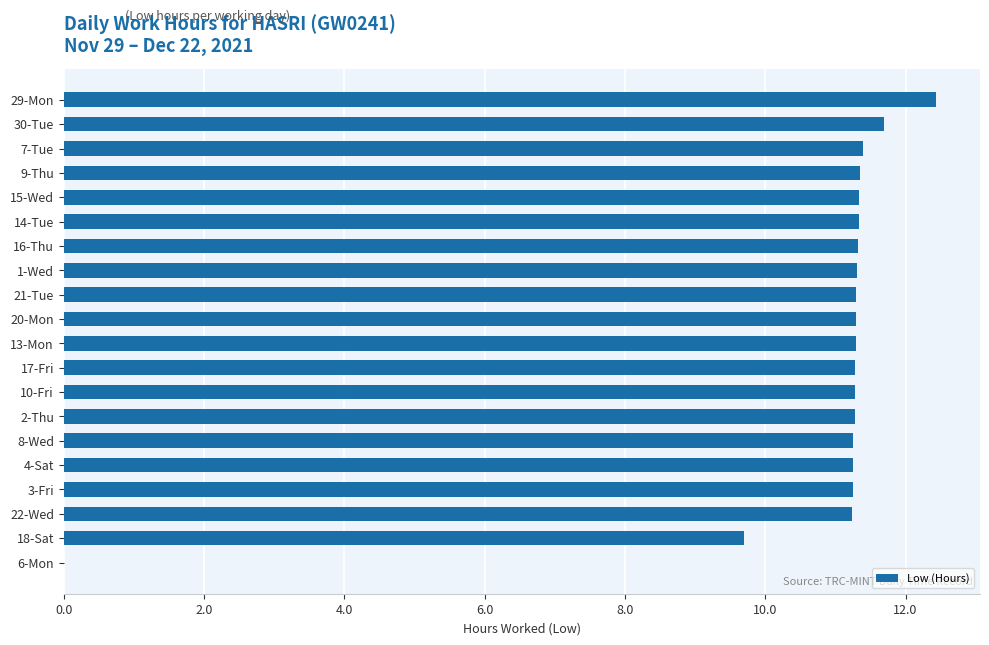

At which label is the value closest to 6?

18-Sat